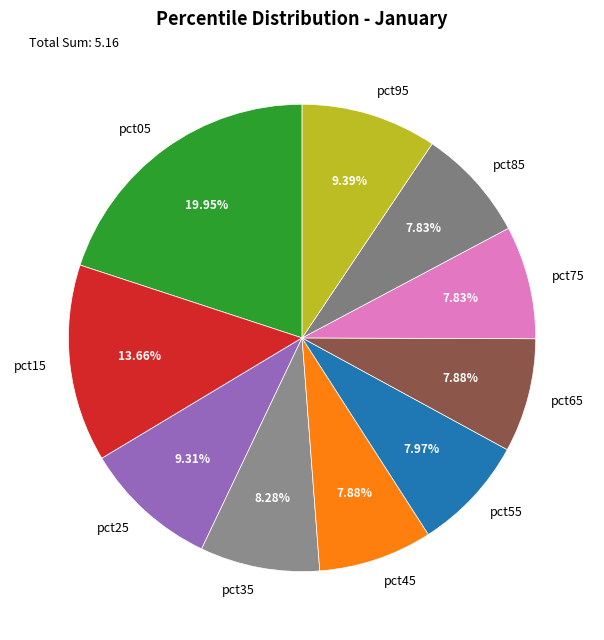

How many segments does this pie chart have?

10